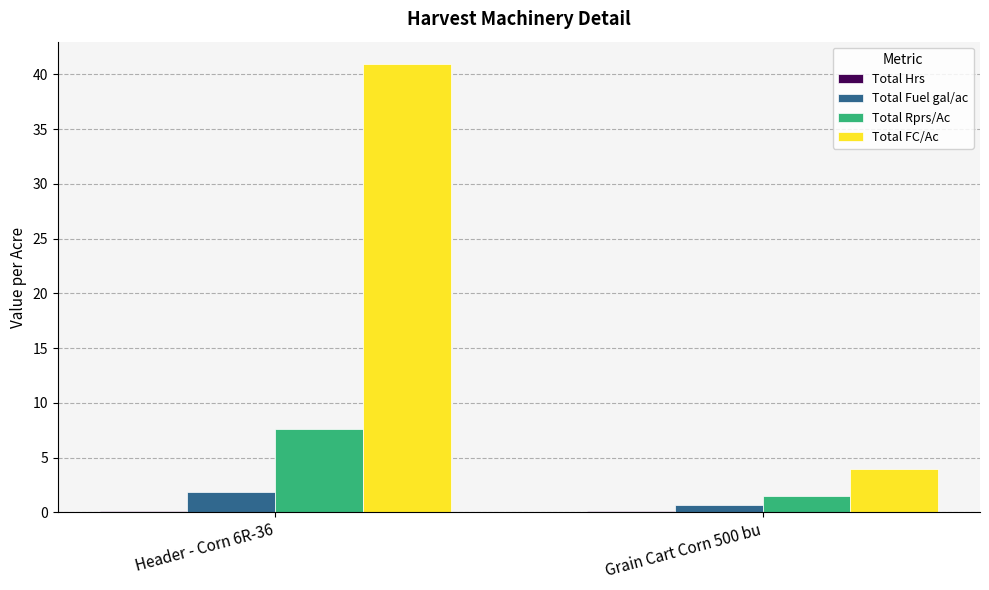

What is the sum of the Total Fuel gal/ac values at Header - Corn 6R-36 and Grain Cart Corn 500 bu?

2.5